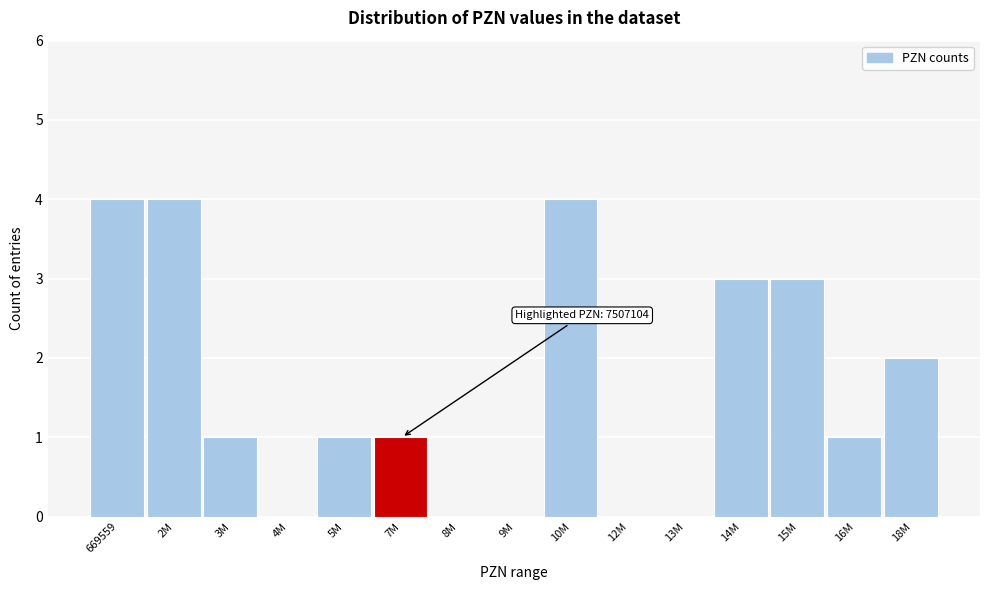

Reading right to left, list all the values displayed in this chart.

18M=2	16M=1	15M=3	14M=3	13M=0	12M=0	10M=4	9M=0	8M=0	7M=1	5M=1	4M=0	3M=1	2M=4	669559=4